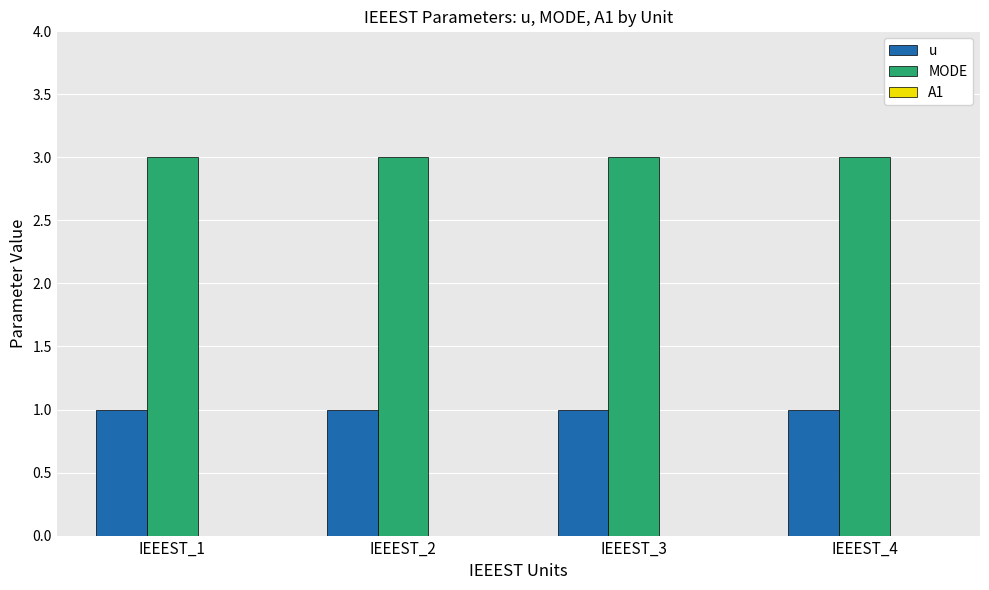

True or false: MODE has a value of 3 at IEEEST_1.

True